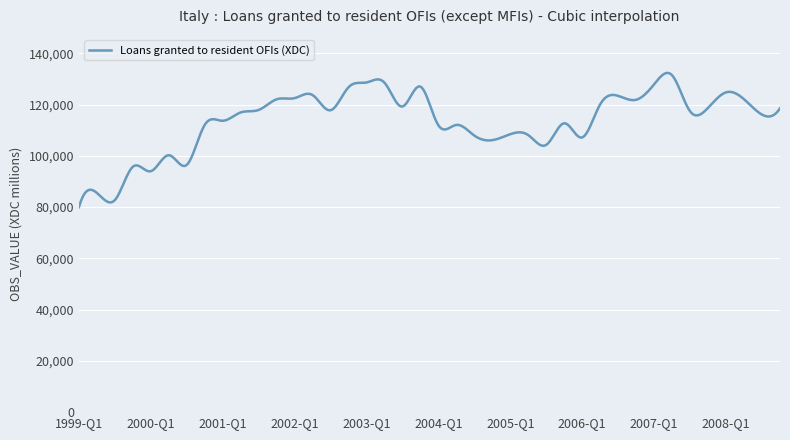

What is the greatest value displayed?

132356.9